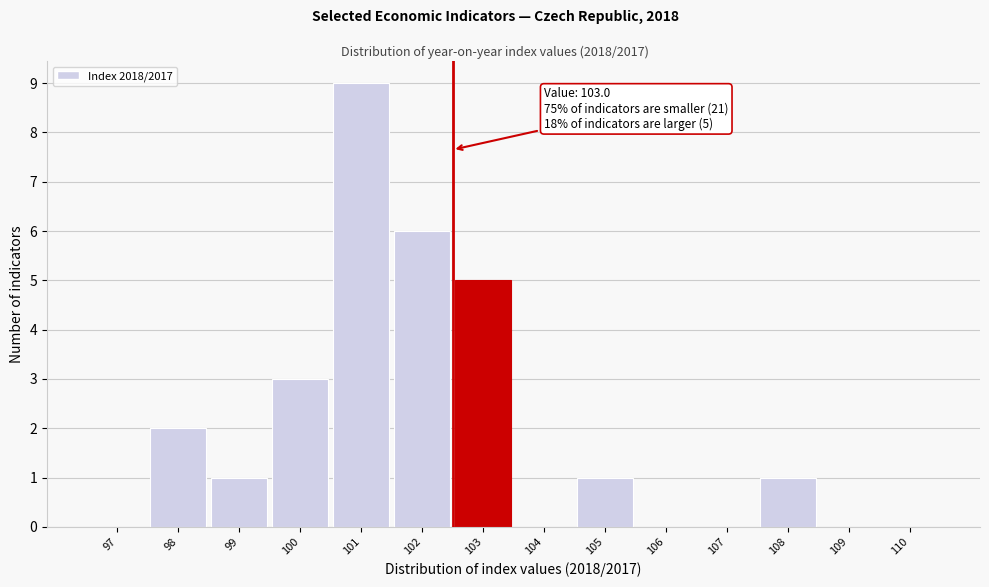

Reading right to left, what are all the values shown in this chart?

110=0	109=0	108=1	107=0	106=0	105=1	104=0	103=5	102=6	101=9	100=3	99=1	98=2	97=0